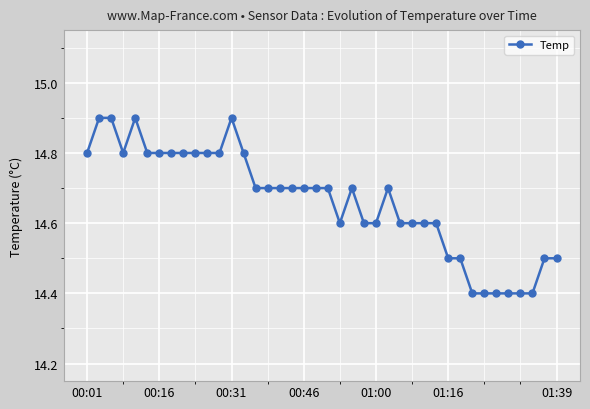

How many lines are shown in the chart?

1